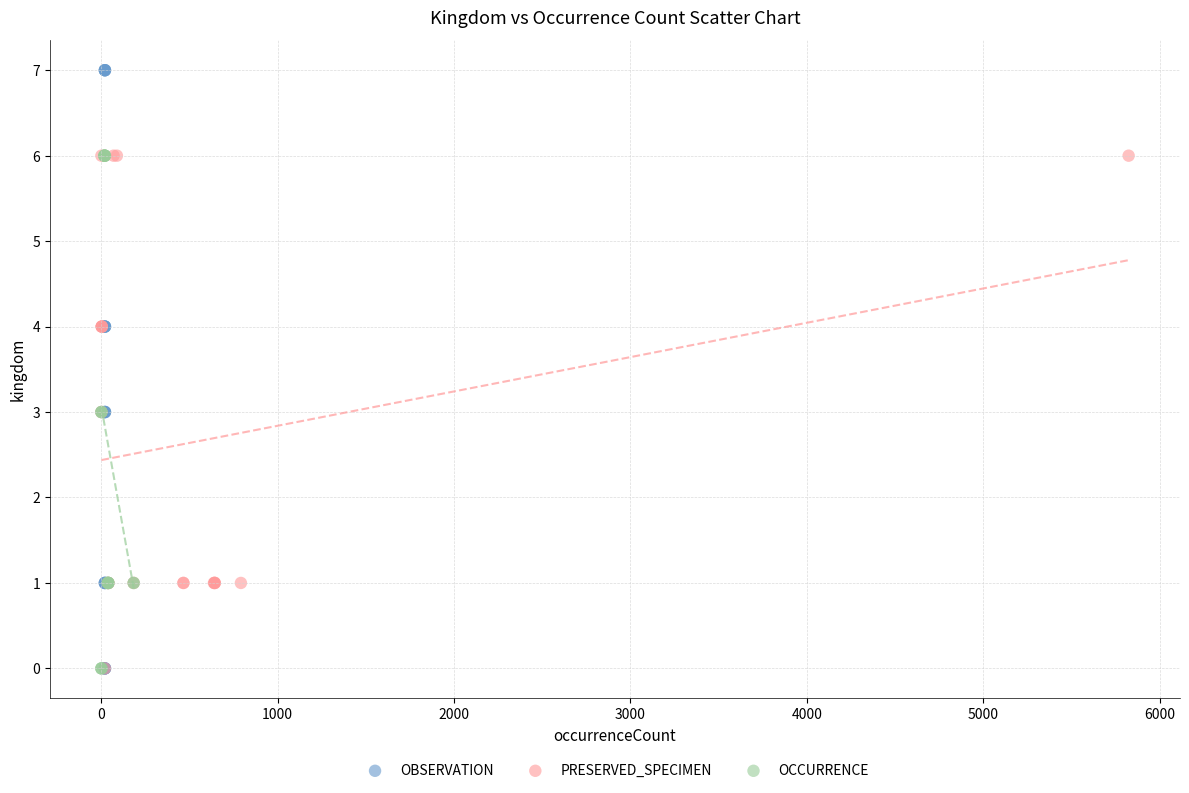

Which series reaches the maximum Y coordinate?

OBSERVATION